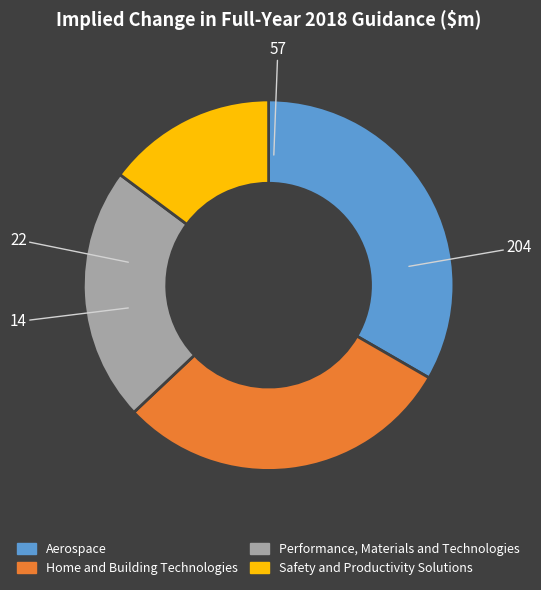

Is there any slice that represents more than half of the pie?

No